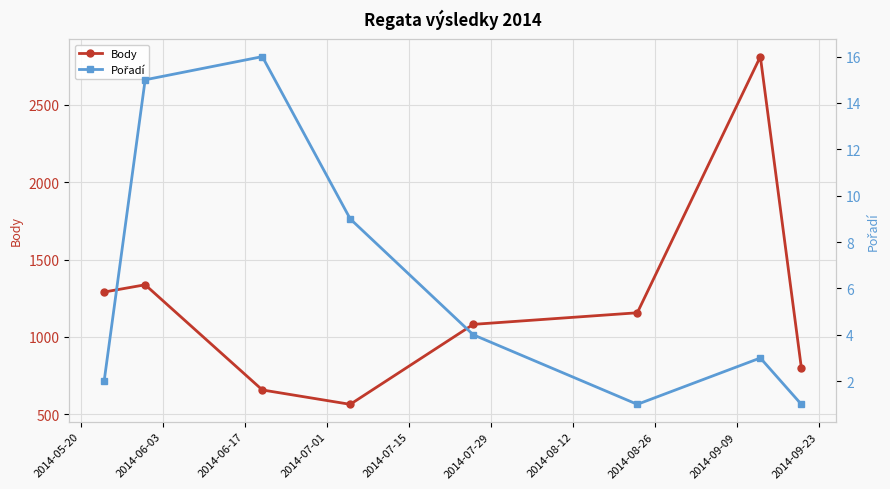

In Body, how many points are lower than both neighbors (excluding endpoints)?

1